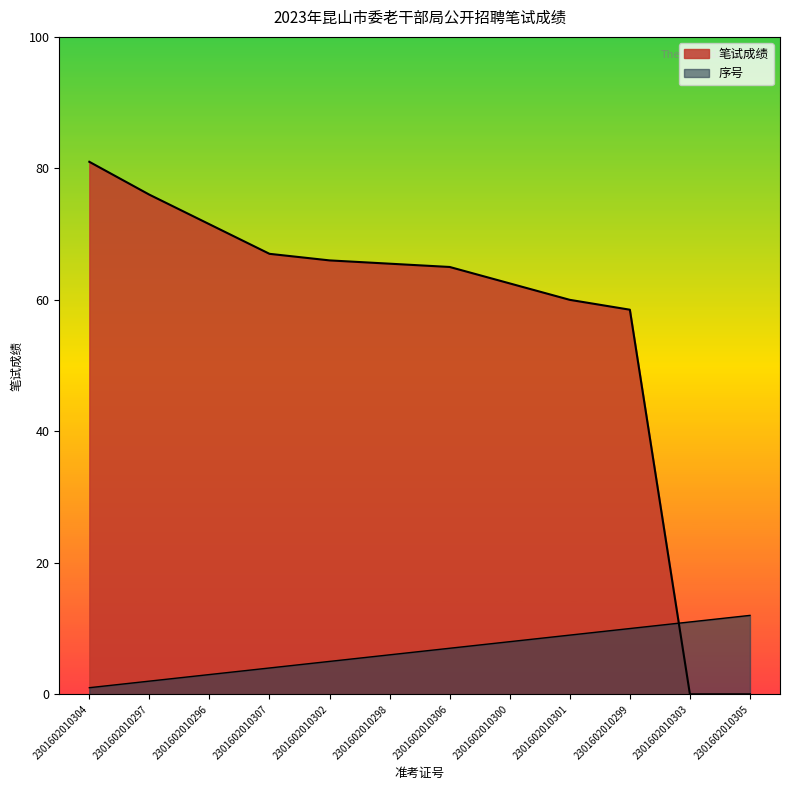

Rank the series at 2301602010306 from highest to lowest value.

笔试成绩, 序号